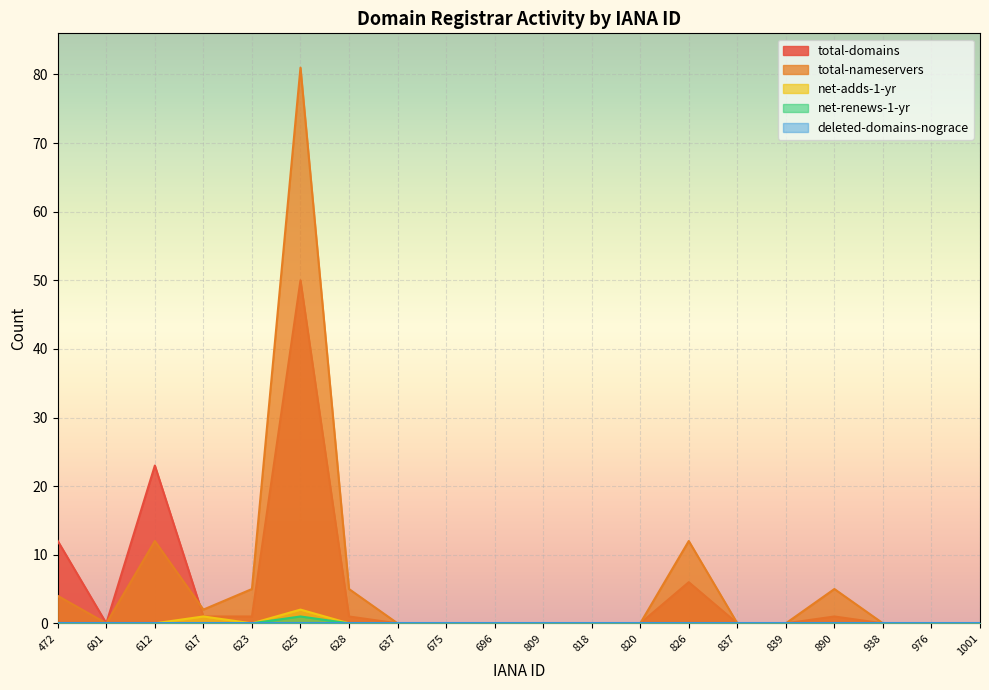

How many interior local valleys does the total-domains series have?

1